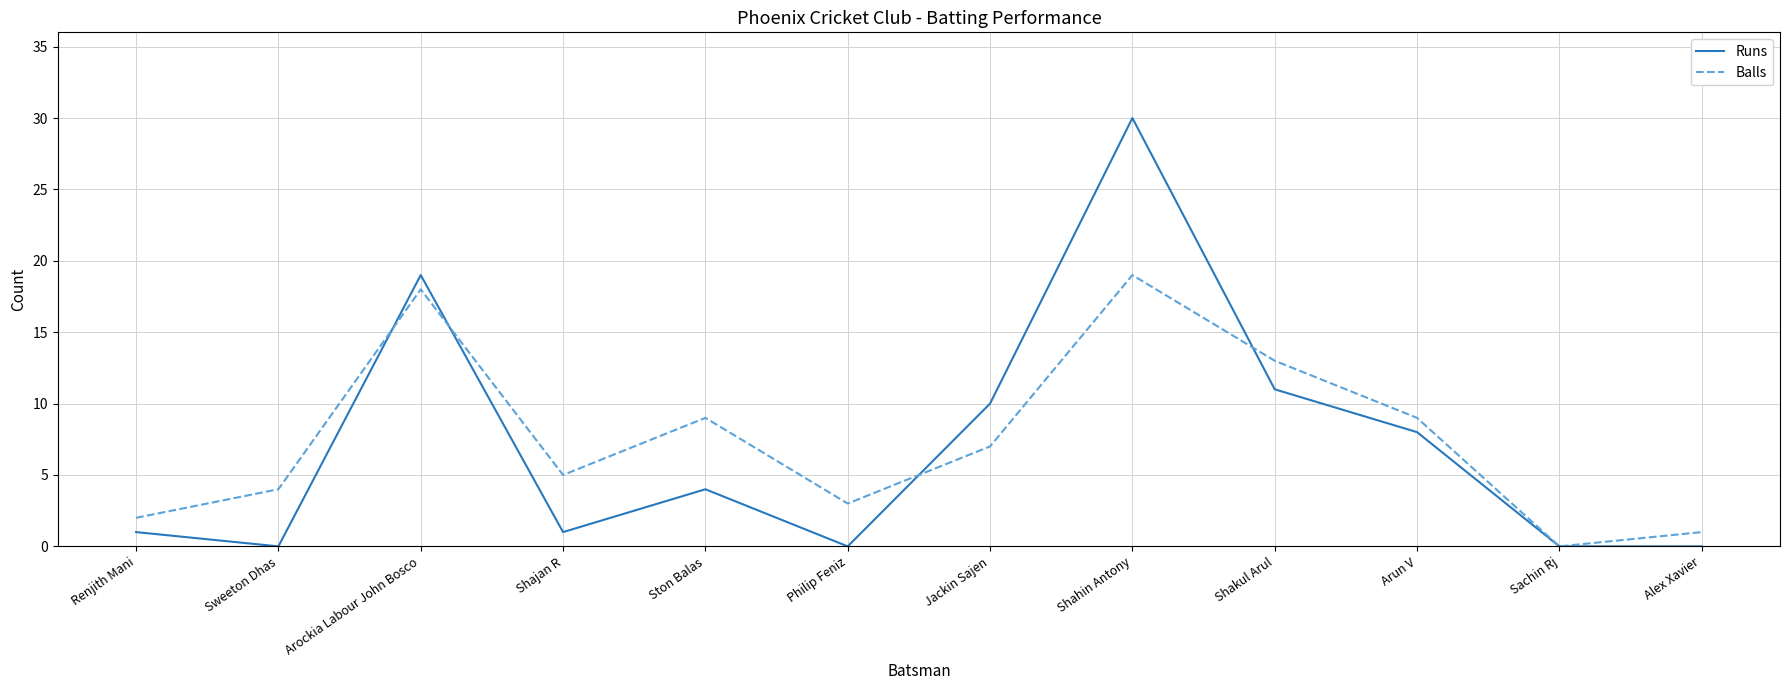

At which label does Balls reach its minimum?

Sachin Rj